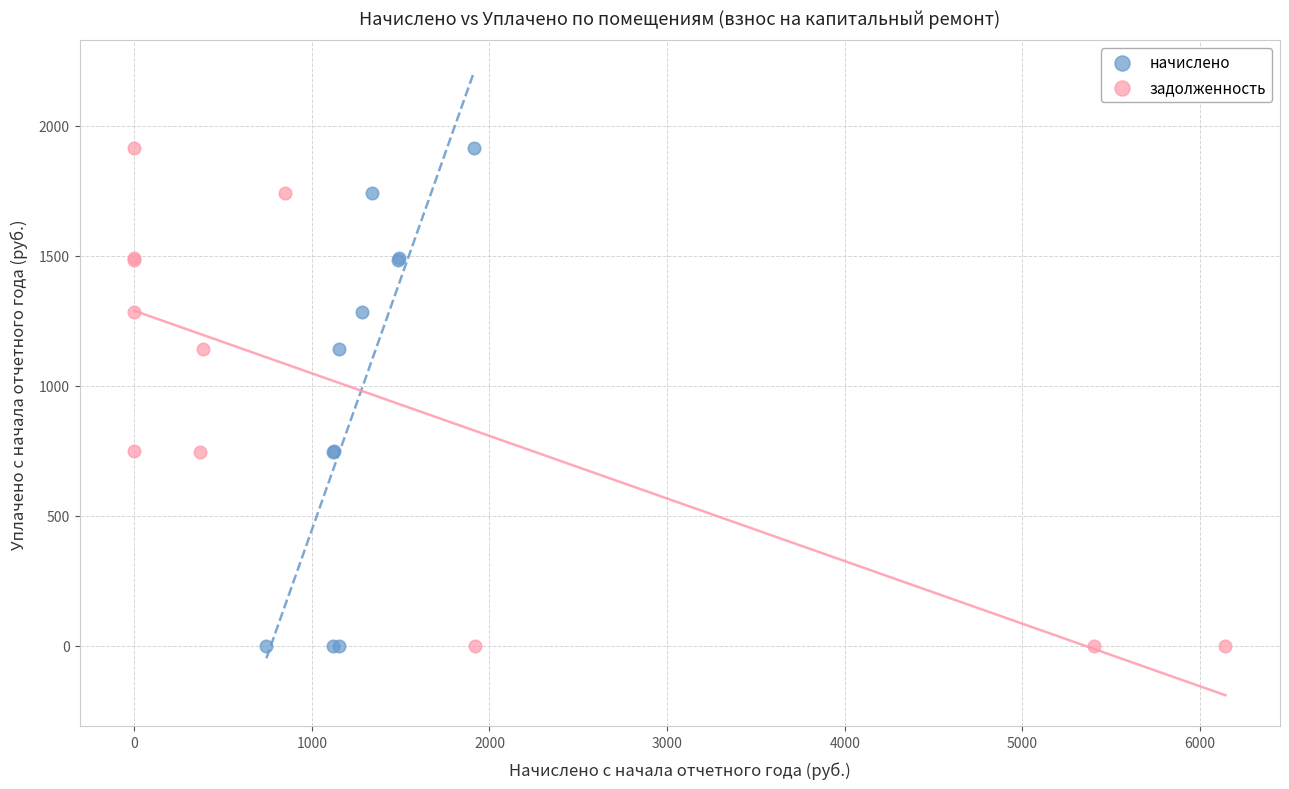

What are all the series names shown in the legend?

начислено, задолженность